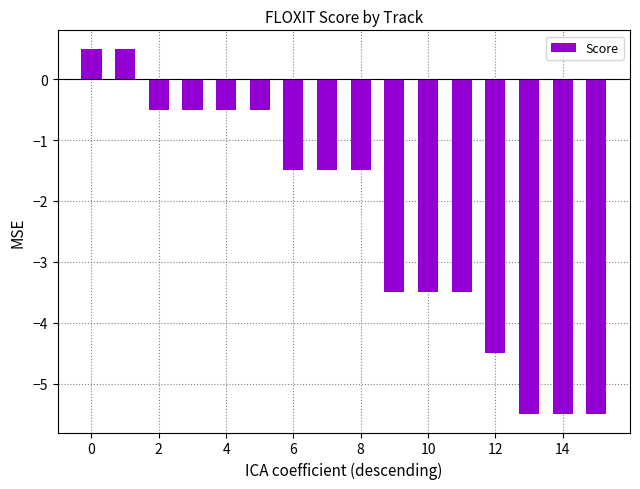

What is the maximum value shown in the chart?

0.5